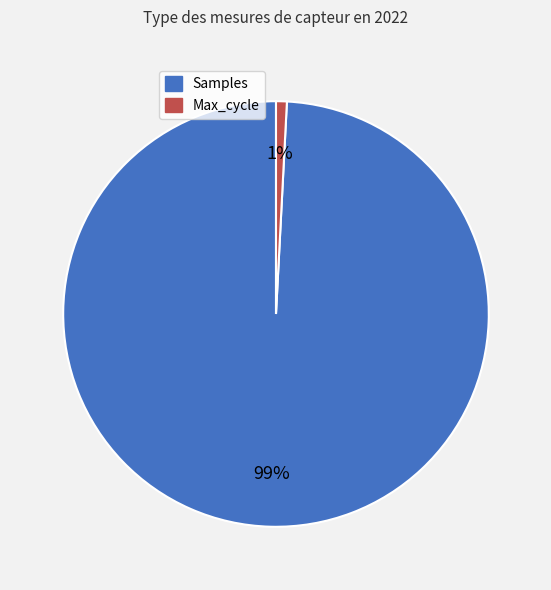

Does any single category account for the majority?

Yes